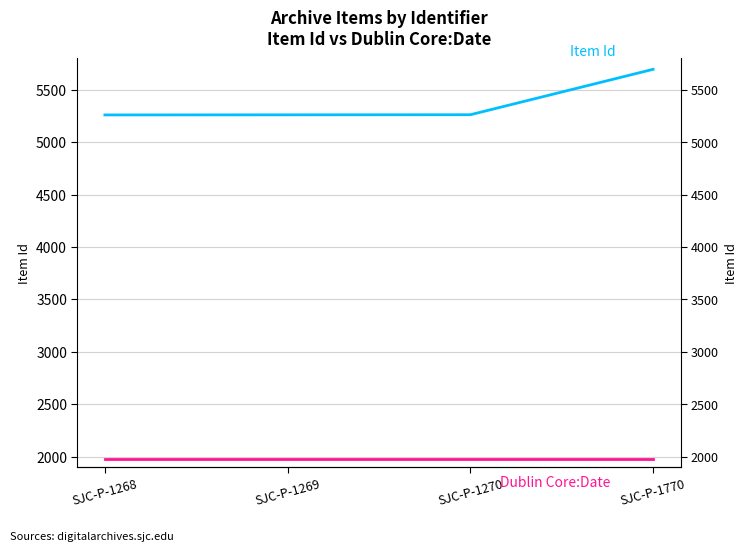

What is the total value across all series at SJC-P-1269?

7241